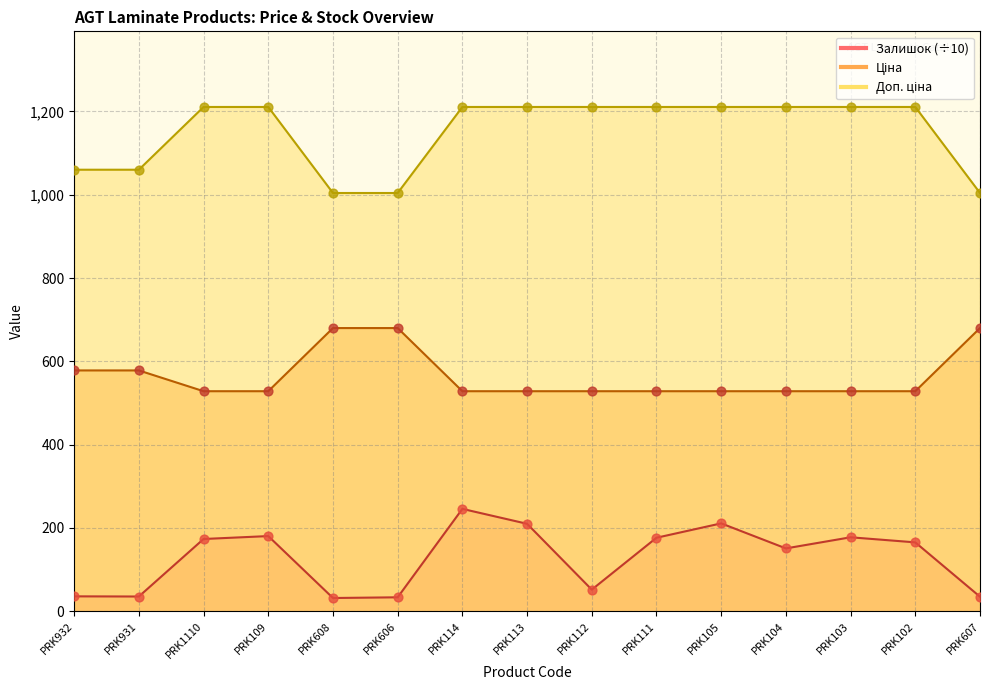

What is the total value across all series at PRK103?

1916.4